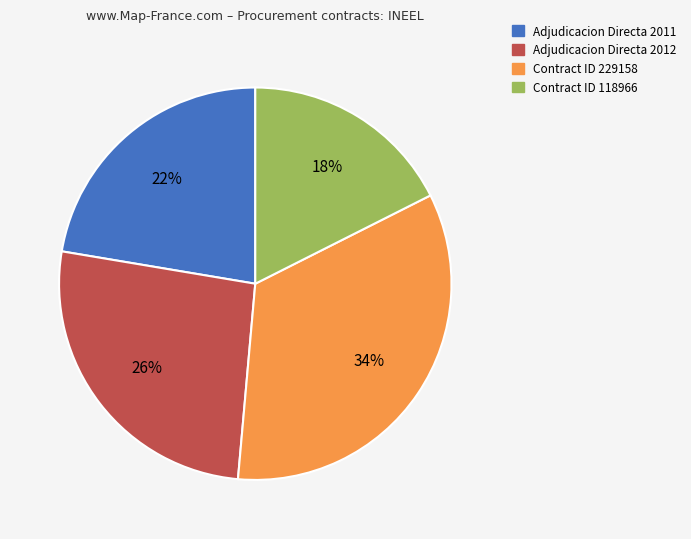

Is there a majority slice in this chart?

No